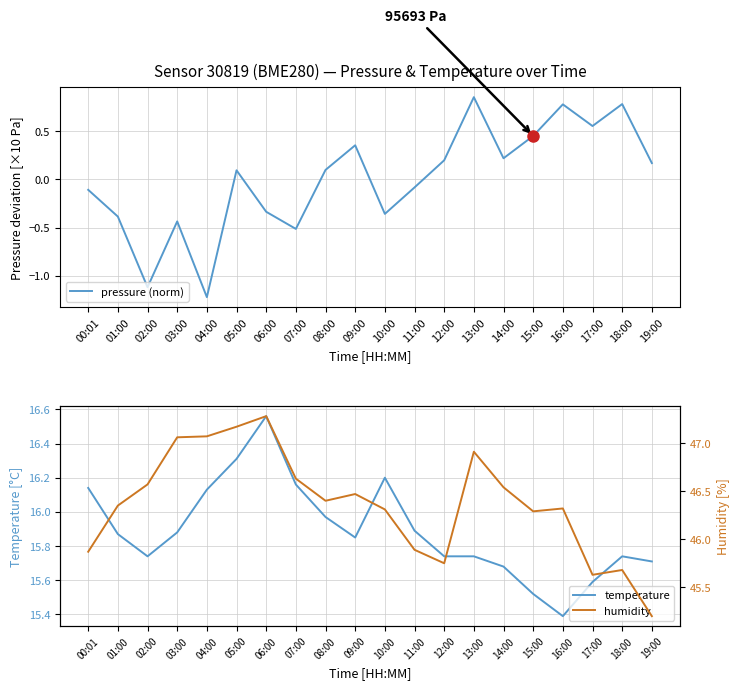

What is the value of the humidity point at the 14th from the left?

46.9